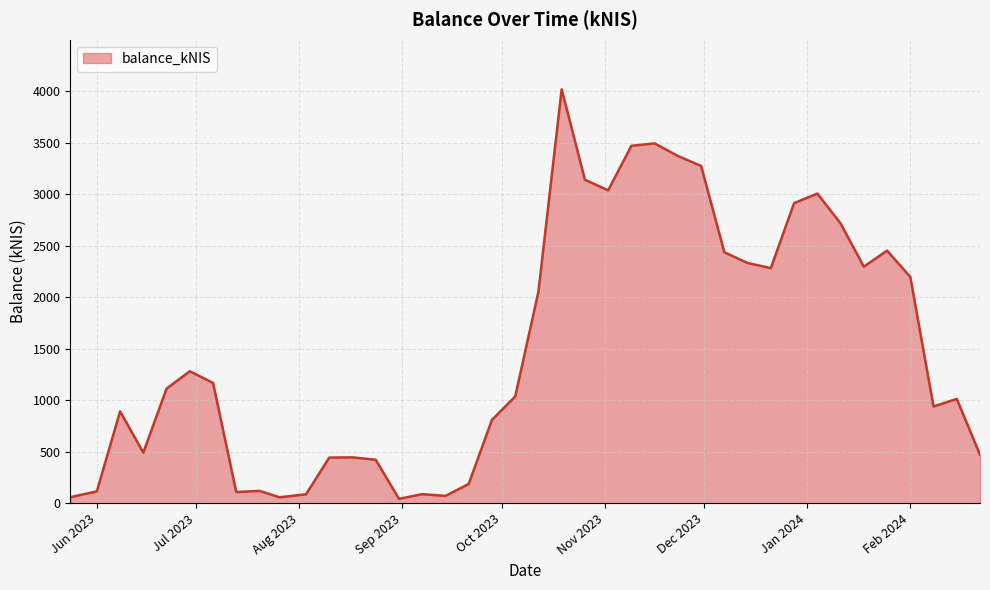

List the labels in order of value, largest first.

2023-10-19, 2023-11-16, 2023-11-09, 2023-11-23, 2023-11-30, 2023-10-26, 2023-11-02, 2024-01-04, 2023-12-28, 2024-01-11, 2024-01-25, 2023-12-07, 2023-12-14, 2024-01-18, 2023-12-21, 2024-02-01, 2023-10-12, 2023-06-29, 2023-07-06, 2023-06-22, 2023-10-05, 2024-02-15, 2024-02-08, 2023-06-08, 2023-09-28, 2023-06-15, 2024-02-22, 2023-08-17, 2023-08-10, 2023-08-24, 2023-09-21, 2023-07-20, 2023-06-01, 2023-07-13, 2023-09-07, 2023-08-03, 2023-09-14, 2023-05-24, 2023-07-26, 2023-08-31